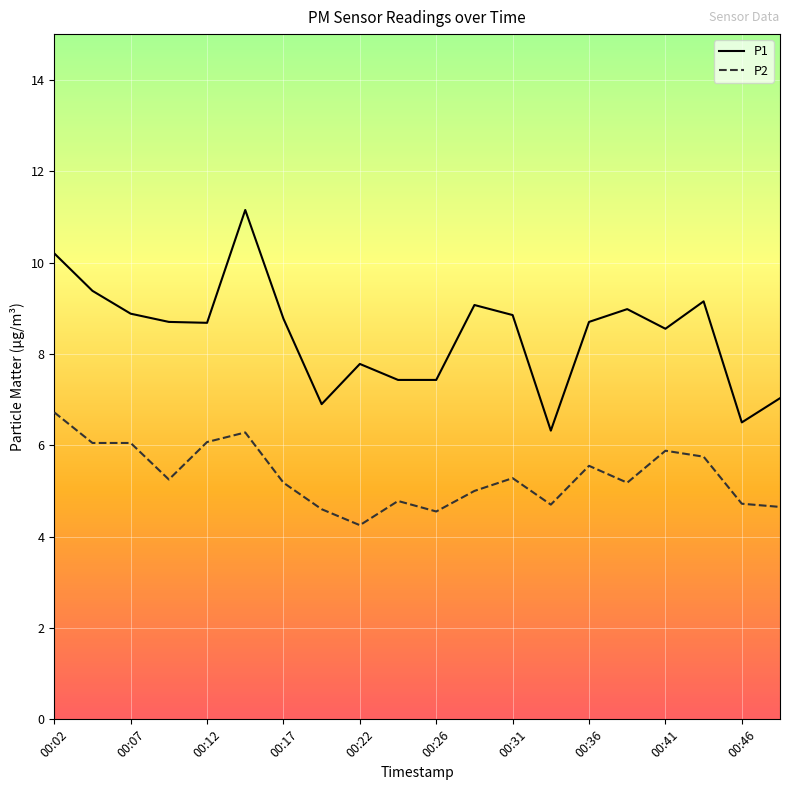

List the series in order of their overall mean, lowest first.

P2, P1